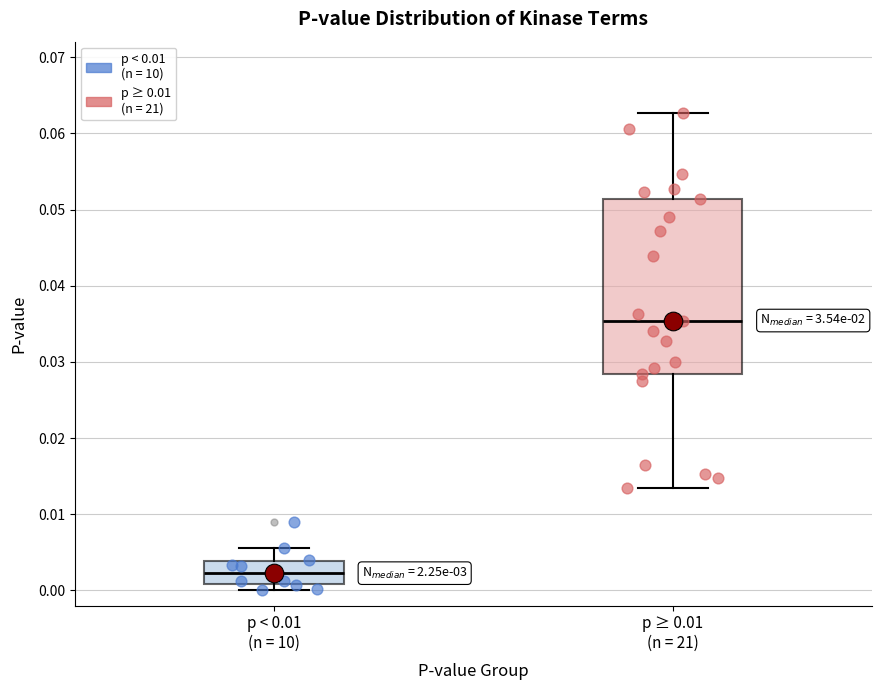

Which box's median line is the lowest?

p < 0.01 (n = 10)